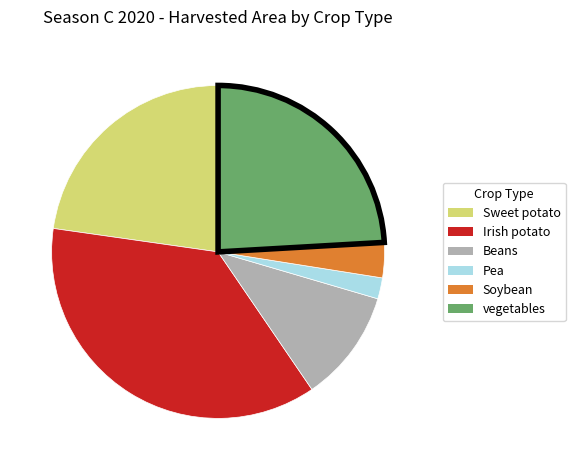

Which category has the biggest portion of the pie?

Irish potato